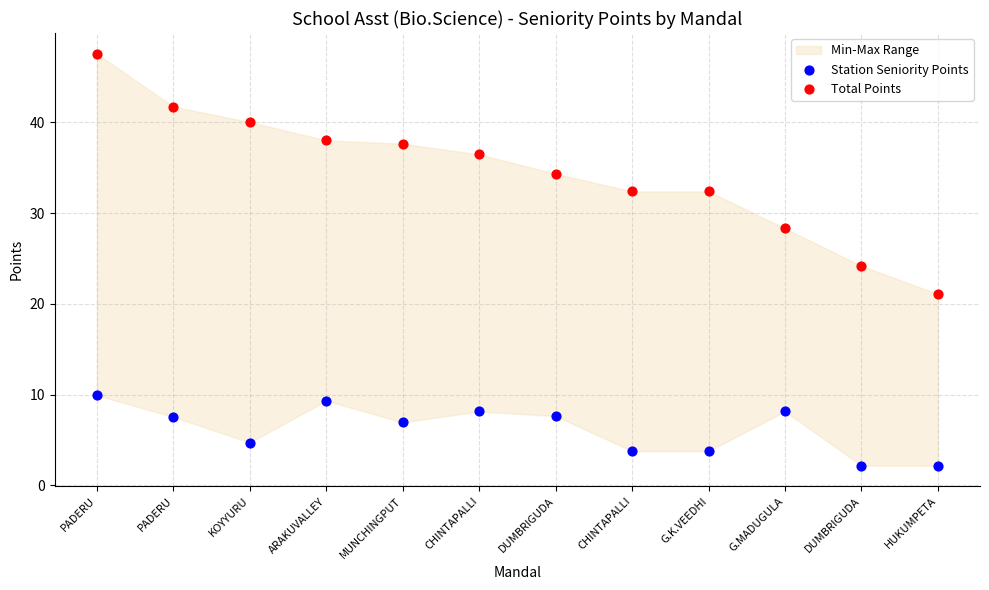

Across all data points, what is the range of Y values (max minus min)?

45.4